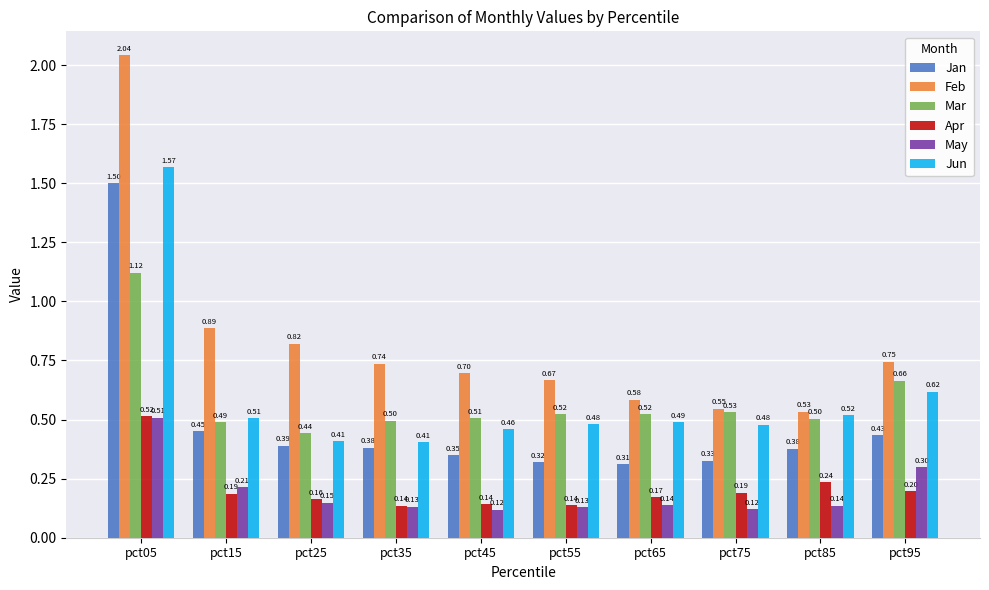

What is the sum of the Feb values at pct55 and pct85?

1.2